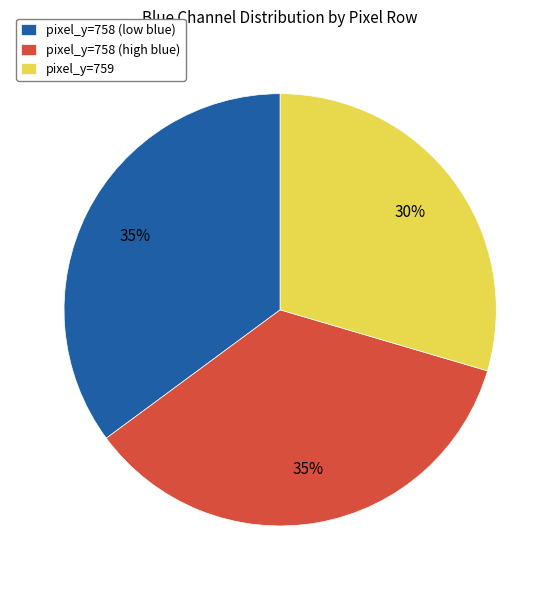

Count the number of slices in the pie.

3